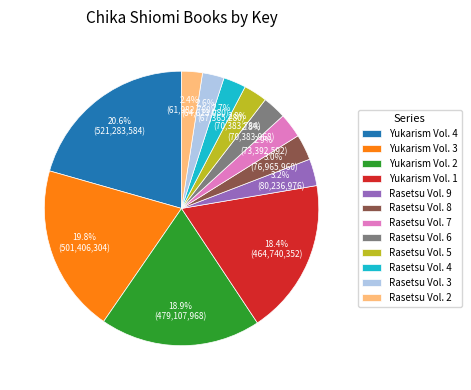

How many slices are in this pie chart?

12